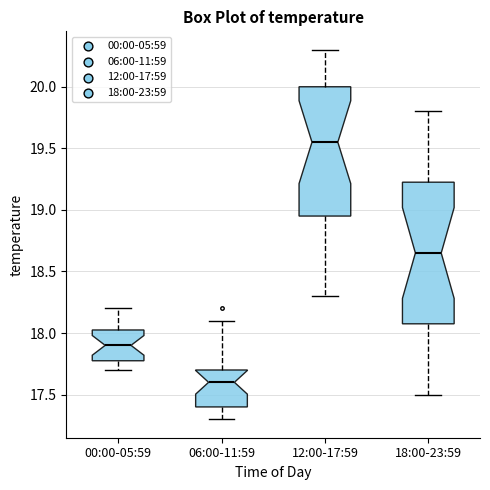

Comparing the boxes themselves (not the whiskers), which one is the tallest?

18:00-23:59